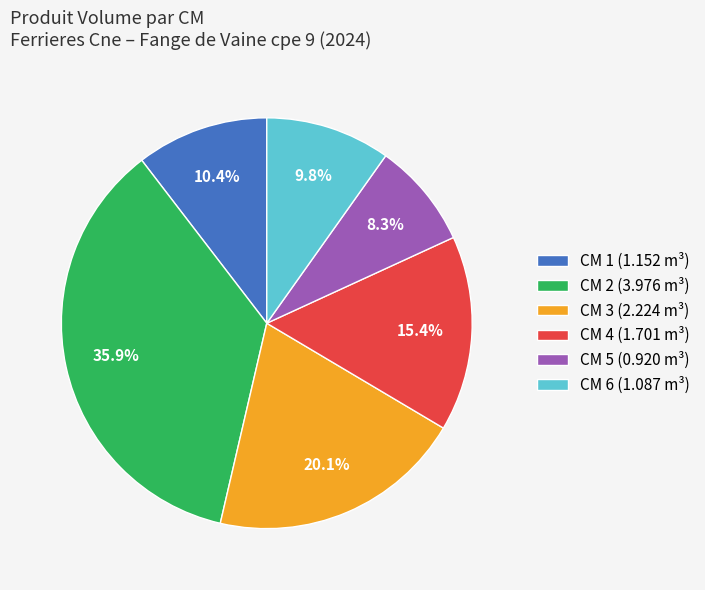

Is there a majority slice in this chart?

No